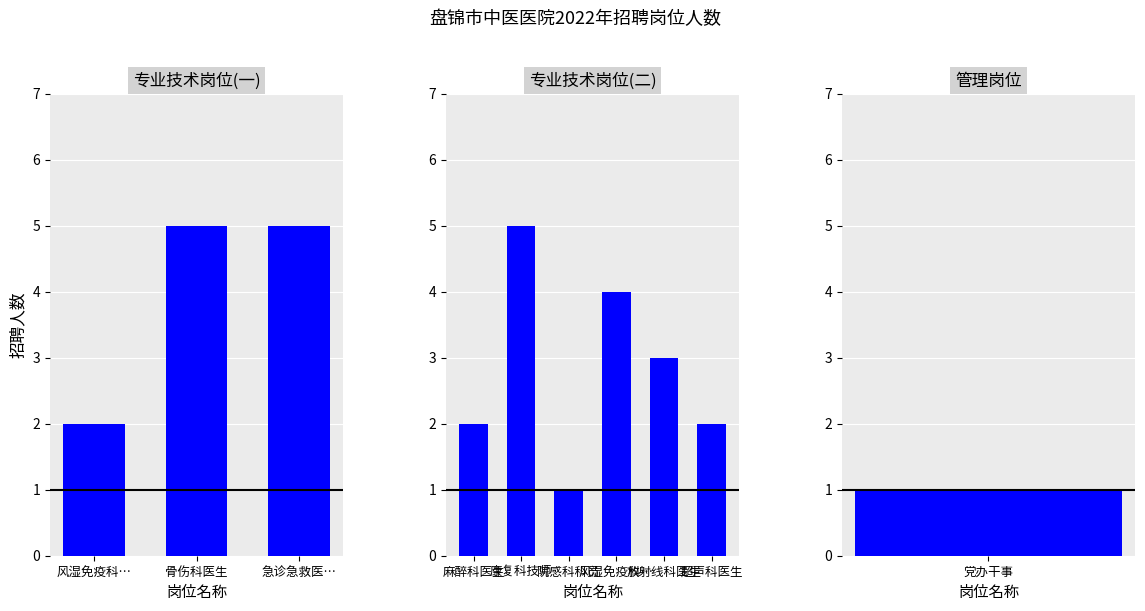

Where does the data first go above 3?

骨伤科医生